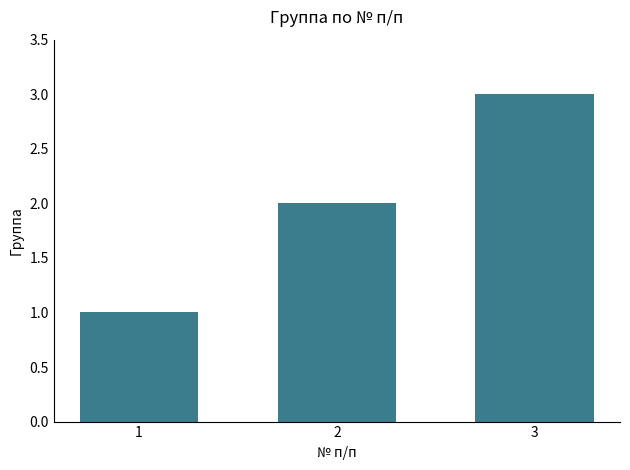

What is the change in value from 2 to 3?

+1